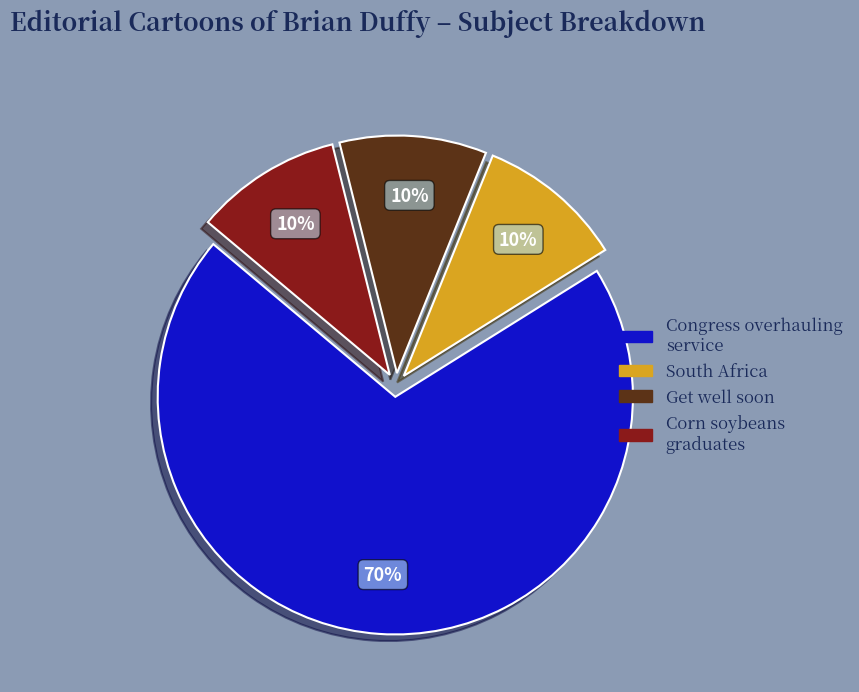

To the nearest percent, what portion does South Africa represent?

10%